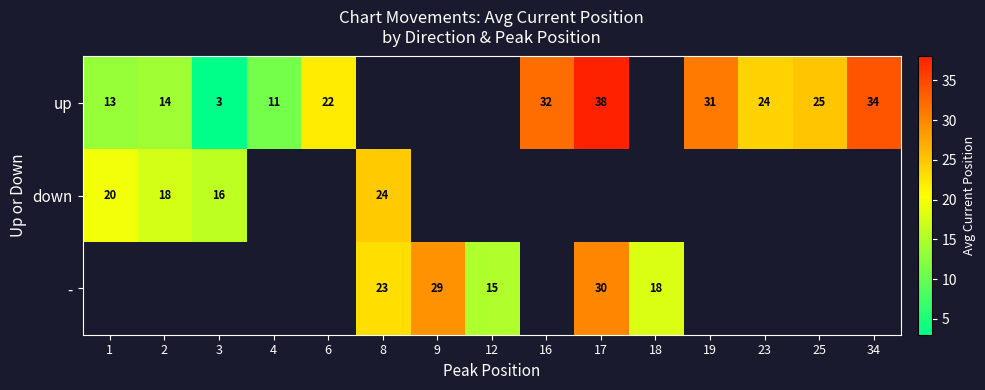

List the series in order of their peak value, lowest first.

down, -, up